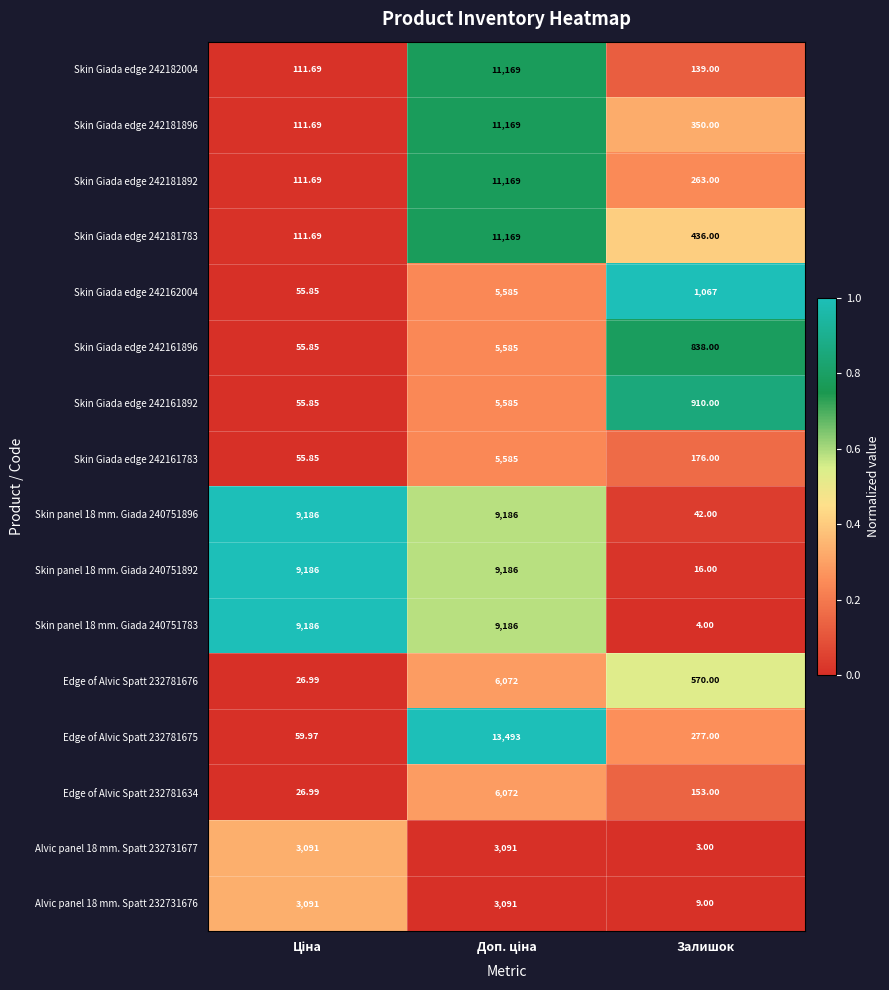

At which category is the sum across all series the highest?

Доп. ціна